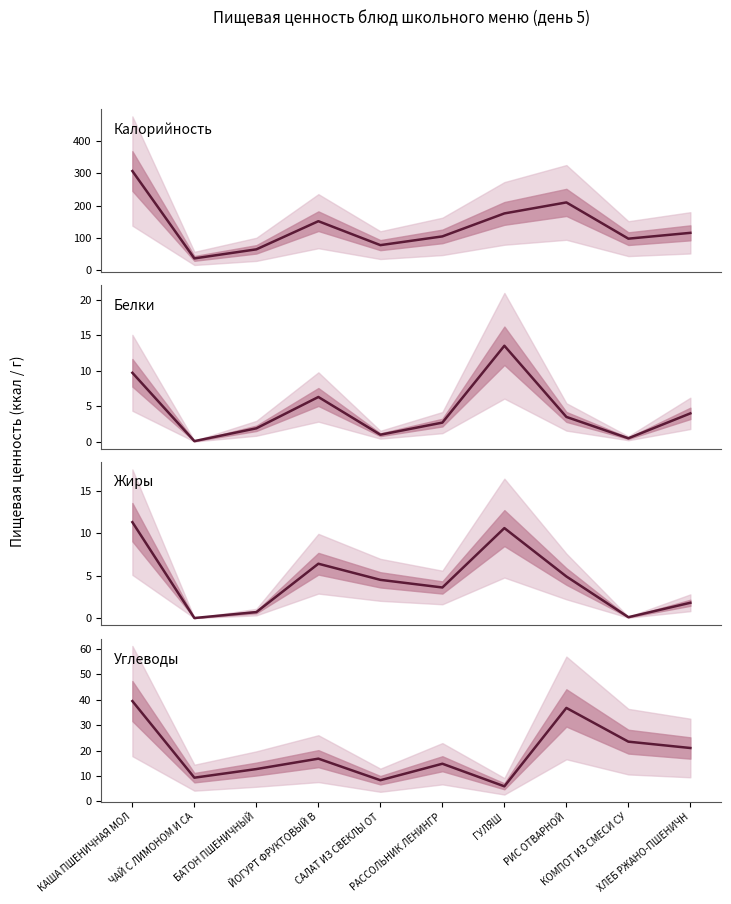

True or false: Калорийность and Белки cross at least once.

False